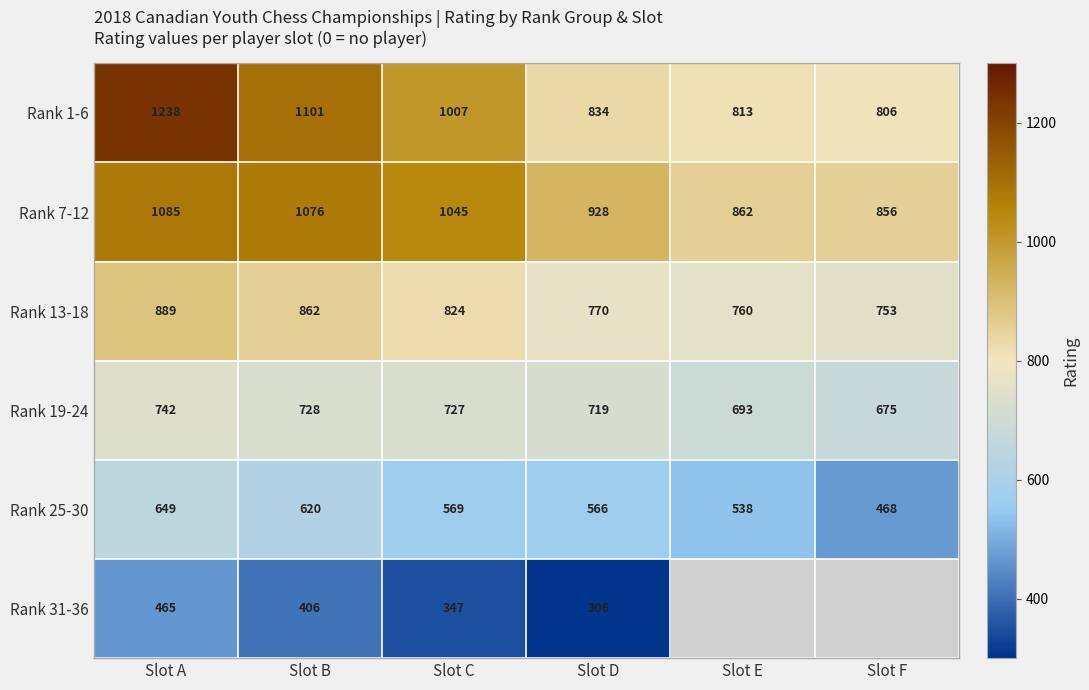

Is it true that Rank 1-6 equals 1376 at Slot F?

False